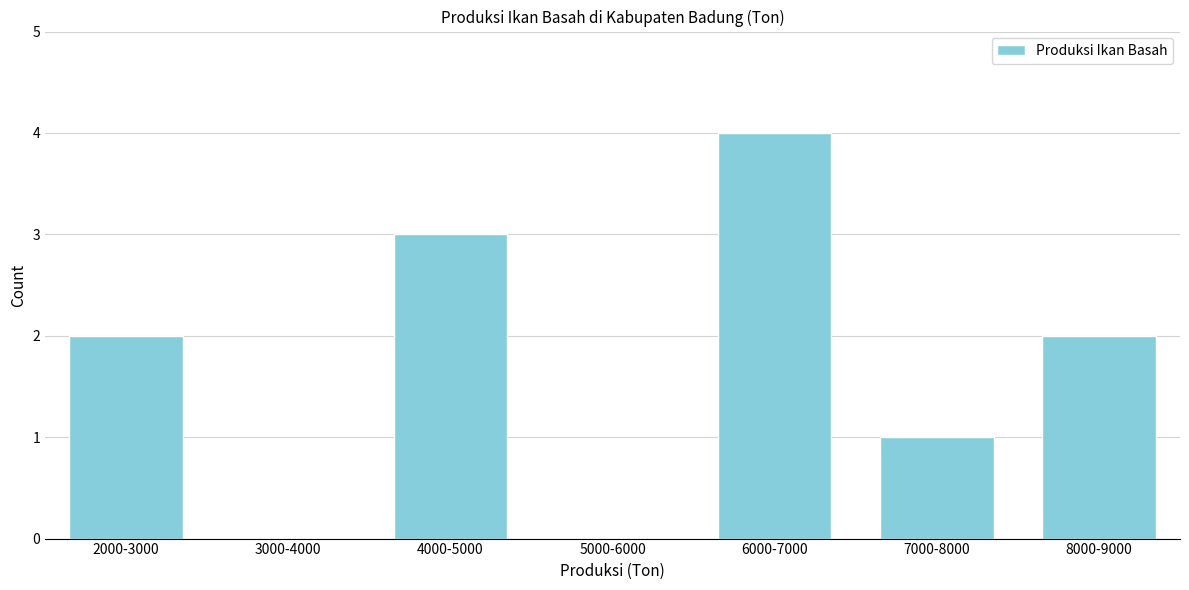

Reading left to right, what are all the values shown in this chart?

2000-3000=2	3000-4000=0	4000-5000=3	5000-6000=0	6000-7000=4	7000-8000=1	8000-9000=2